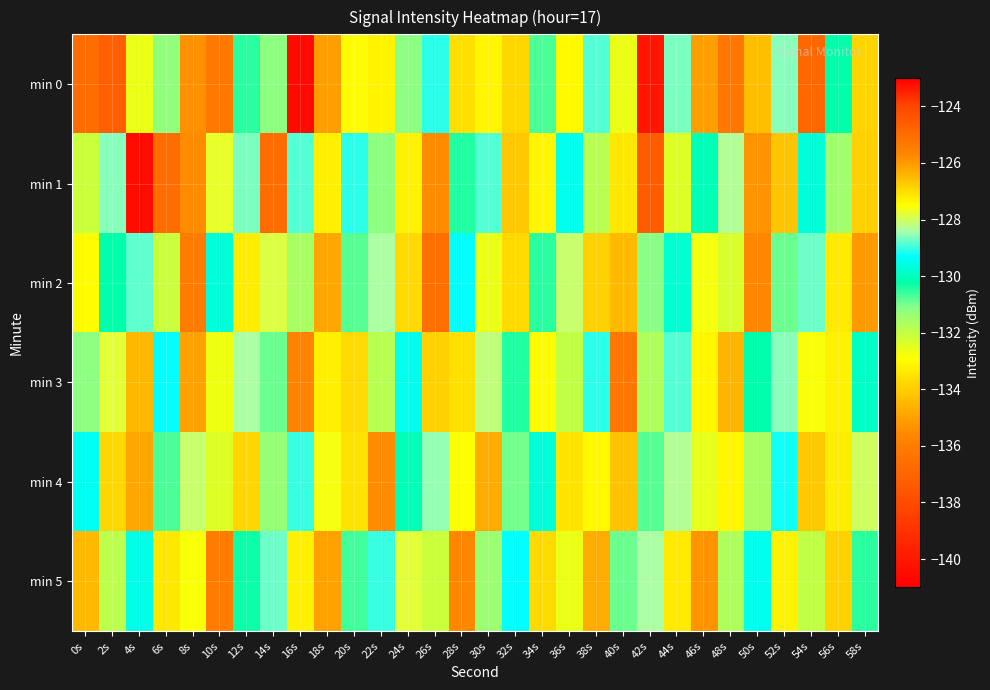

List the series in order of their peak value, lowest first.

min 4, min 5, min 3, min 2, min 1, min 0